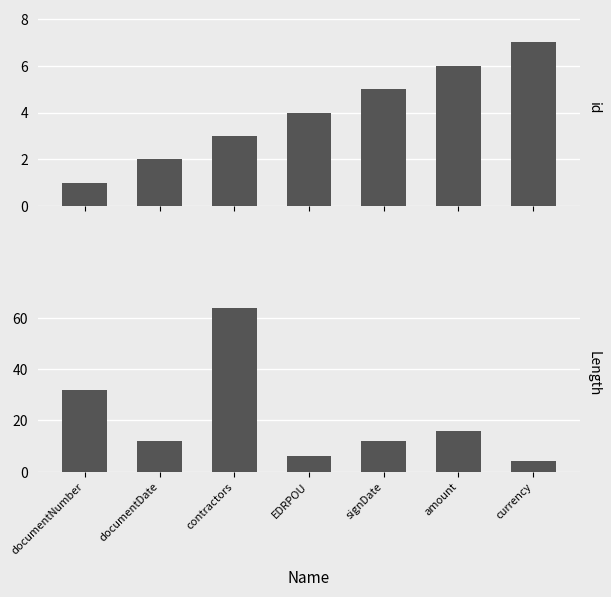

Which series has the widest spread of values?

Length